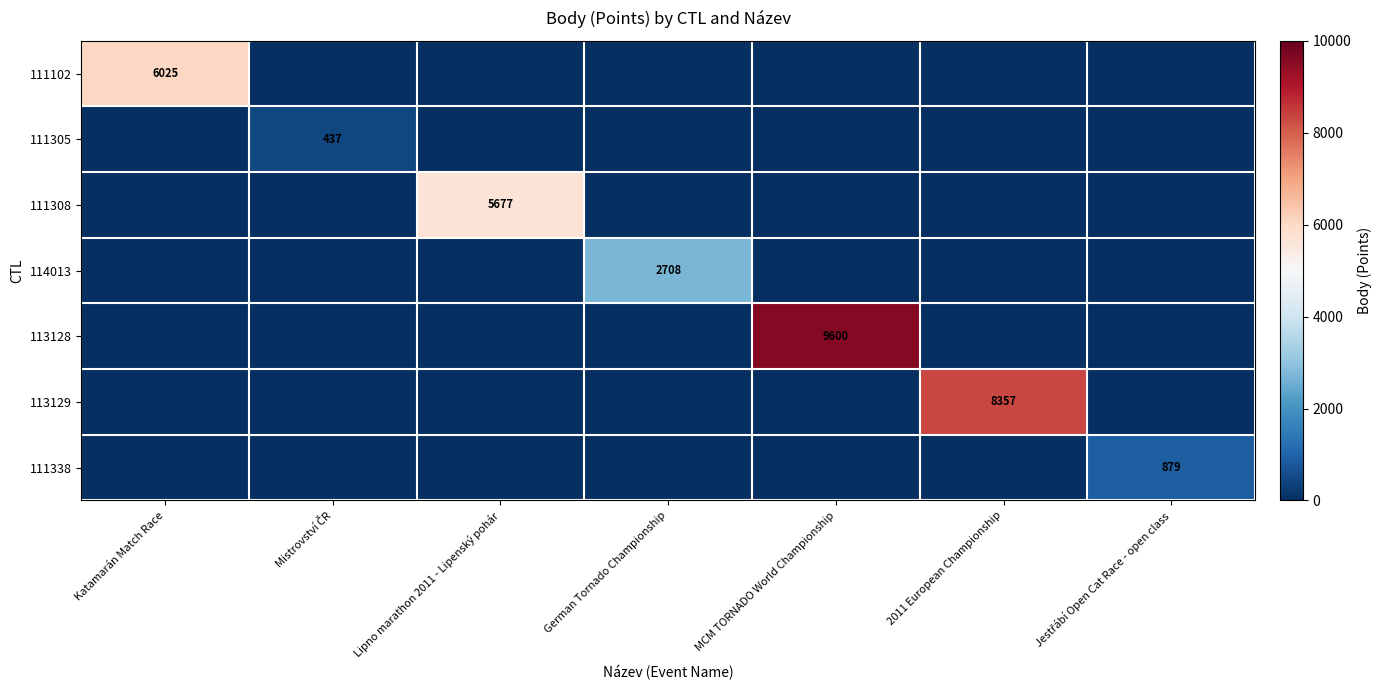

Is the value of 113128 at Lipno marathon 2011 - Lipenský pohár greater than the value of 111338 at German Tornado Championship?

No